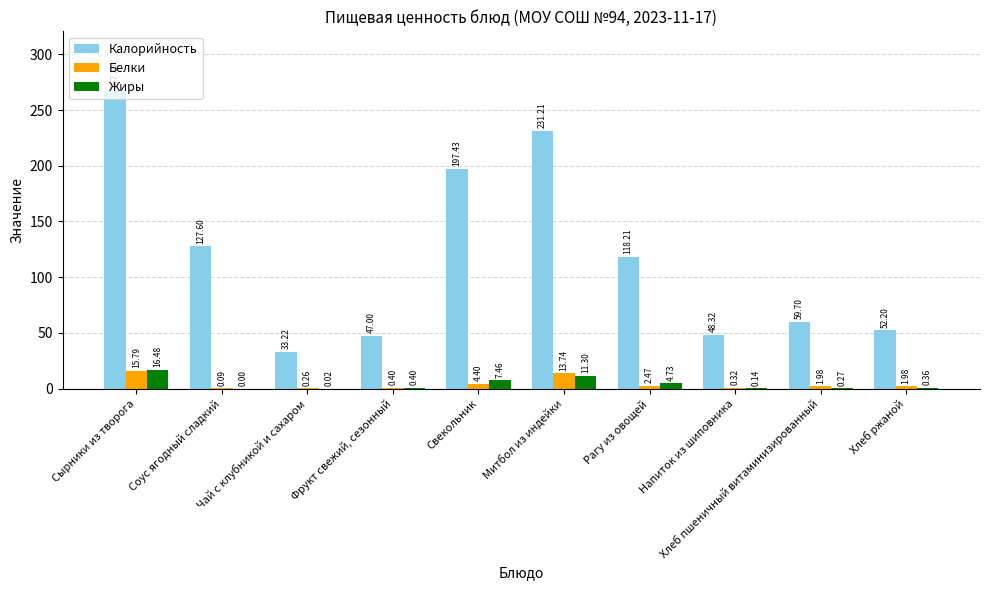

What is the maximum value shown in the chart?

267.2